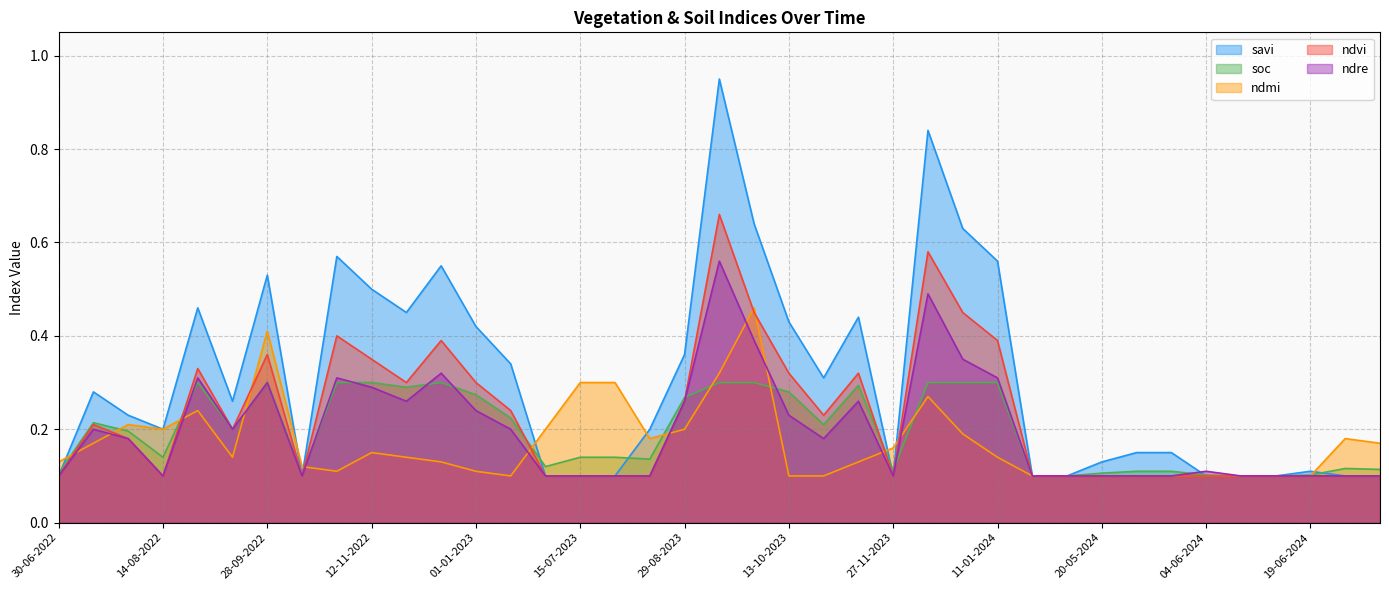

Reading left to right, list all the values displayed in this chart.

savi: 0.1	0.3	0.2	0.2	0.5	0.3	0.5	0.1	0.6	0.5	0.5	0.6	0.4	0.3	0.1	0.1	0.1	0.2	0.4	0.9	0.6	0.4	0.3	0.4	0.1	0.8	0.6	0.6	0.1	0.1	0.1	0.1	0.1	0.1	0.1	0.1	0.1	0.1	0.1
soc: 0.1	0.2	0.2	0.1	0.3	0.2	0.3	0.1	0.3	0.3	0.3	0.3	0.3	0.2	0.1	0.1	0.1	0.1	0.3	0.3	0.3	0.3	0.2	0.3	0.1	0.3	0.3	0.3	0.1	0.1	0.1	0.1	0.1	0.1	0.1	0.1	0.1	0.1	0.1
ndmi: 0.1	0.2	0.2	0.2	0.2	0.1	0.4	0.1	0.1	0.1	0.1	0.1	0.1	0.1	0.2	0.3	0.3	0.2	0.2	0.3	0.5	0.1	0.1	0.1	0.2	0.3	0.2	0.1	0.1	0.1	0.1	0.1	0.1	0.1	0.1	0.1	0.1	0.2	0.2
ndvi: 0.1	0.2	0.2	0.1	0.3	0.2	0.4	0.1	0.4	0.3	0.3	0.4	0.3	0.2	0.1	0.1	0.1	0.1	0.3	0.7	0.5	0.3	0.2	0.3	0.1	0.6	0.5	0.4	0.1	0.1	0.1	0.1	0.1	0.1	0.1	0.1	0.1	0.1	0.1
ndre: 0.1	0.2	0.2	0.1	0.3	0.2	0.3	0.1	0.3	0.3	0.3	0.3	0.2	0.2	0.1	0.1	0.1	0.1	0.3	0.6	0.4	0.2	0.2	0.3	0.1	0.5	0.3	0.3	0.1	0.1	0.1	0.1	0.1	0.1	0.1	0.1	0.1	0.1	0.1